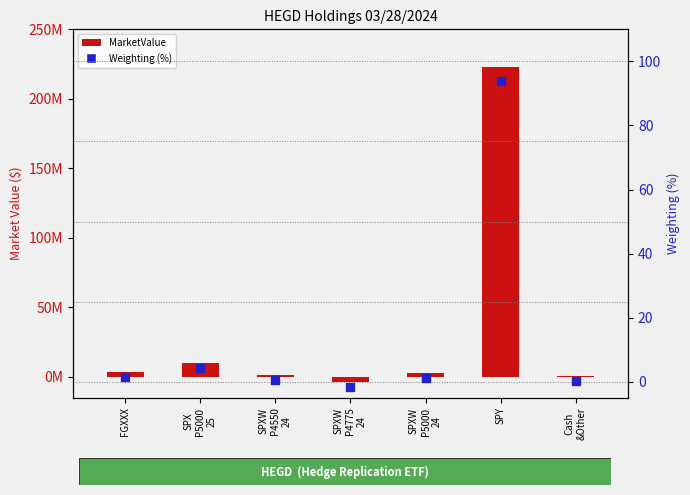

Which series reaches the minimum Y coordinate?

MarketValue